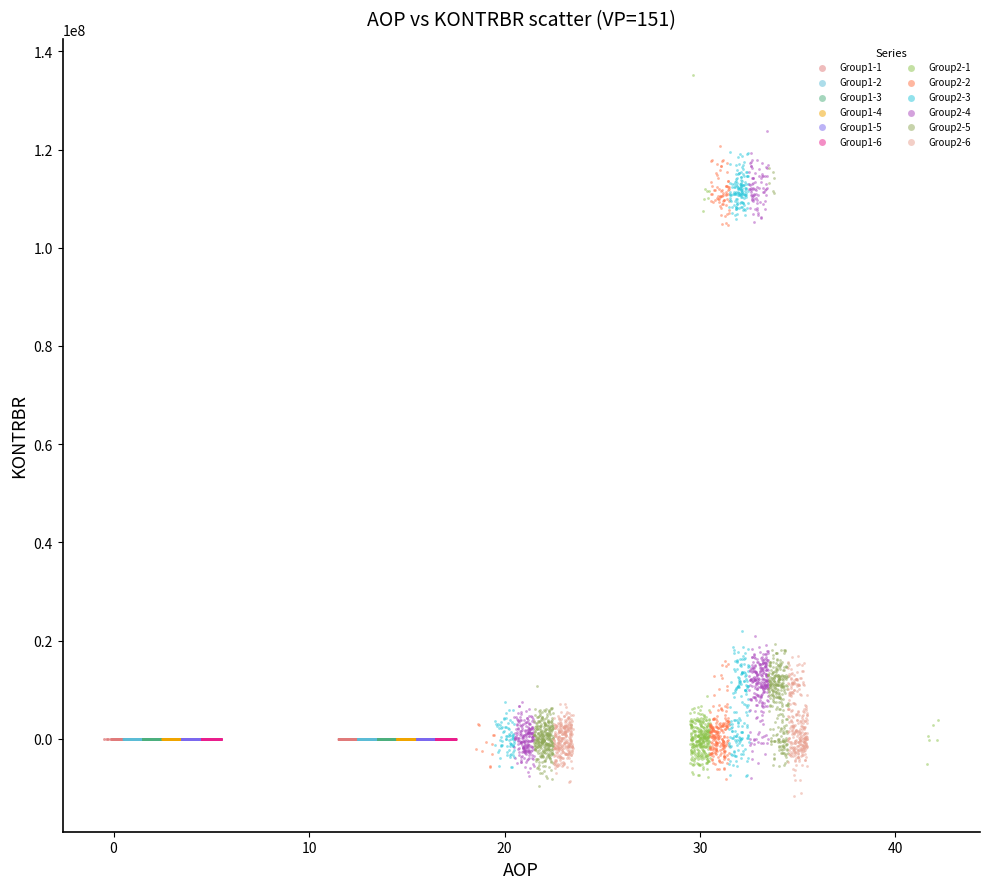

Which series contains the highest Y value?

Group2-1